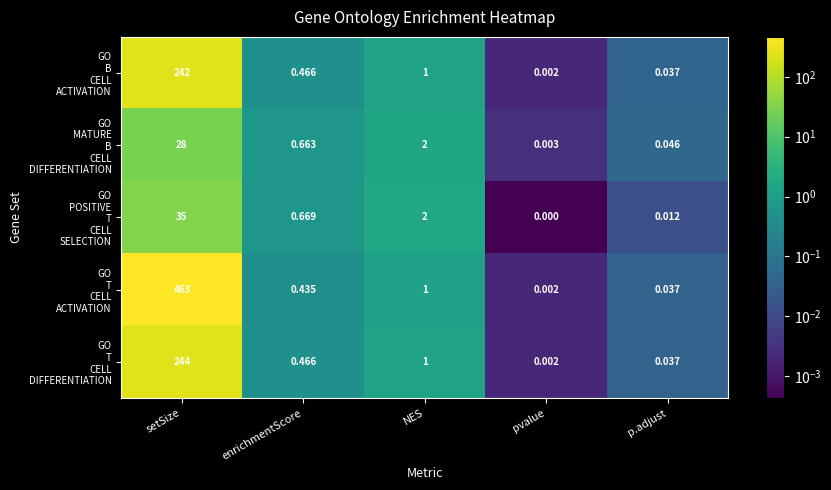

Which category has the lowest value across all series?

pvalue